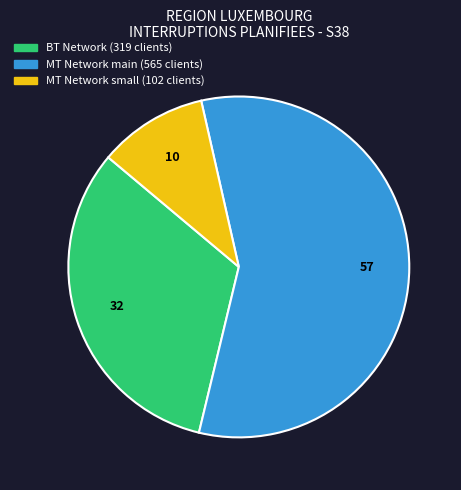

Does any single category account for the majority?

Yes